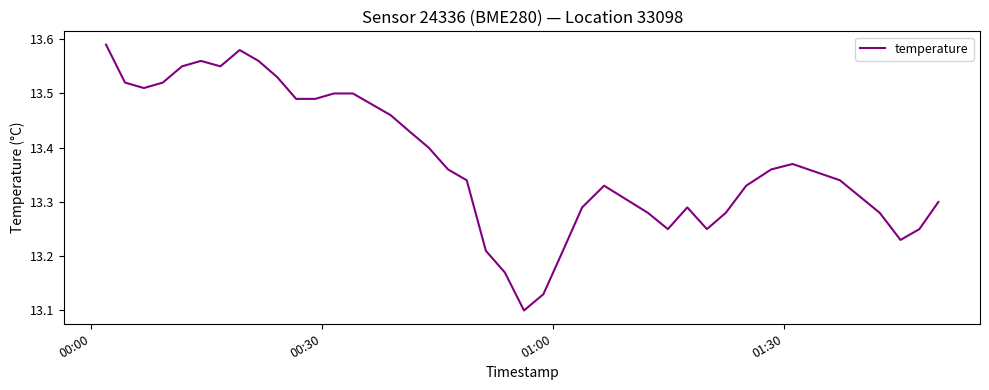

What is the difference between the maximum and minimum values?

0.5